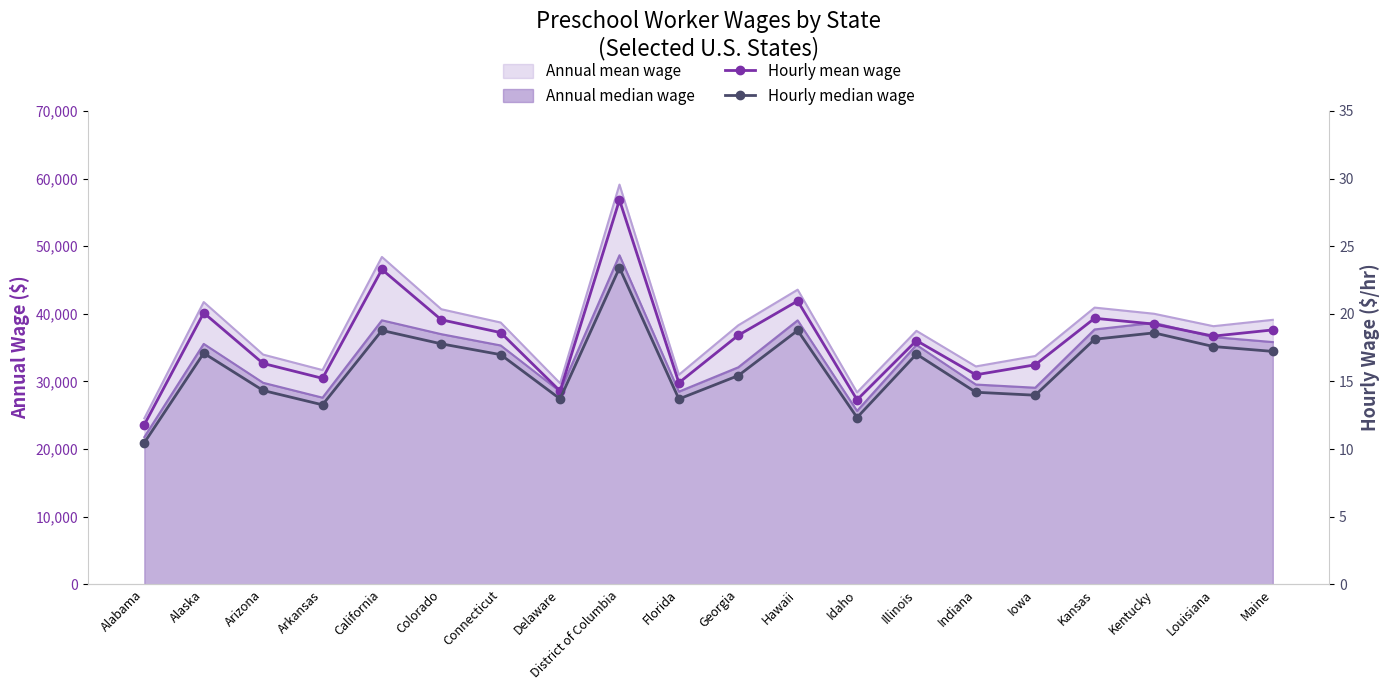

True or false: Hourly mean wage and Hourly median wage cross at least once.

False